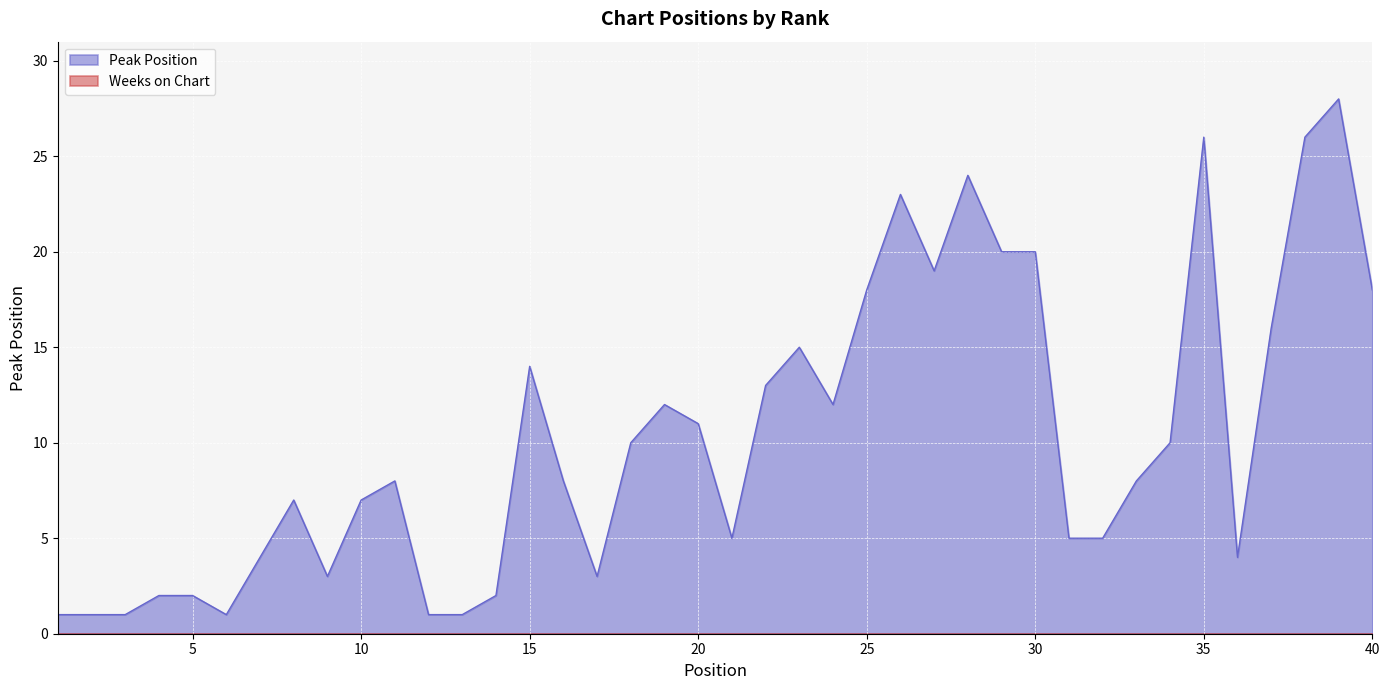

Does the chart display data point markers on the line(s)?

No